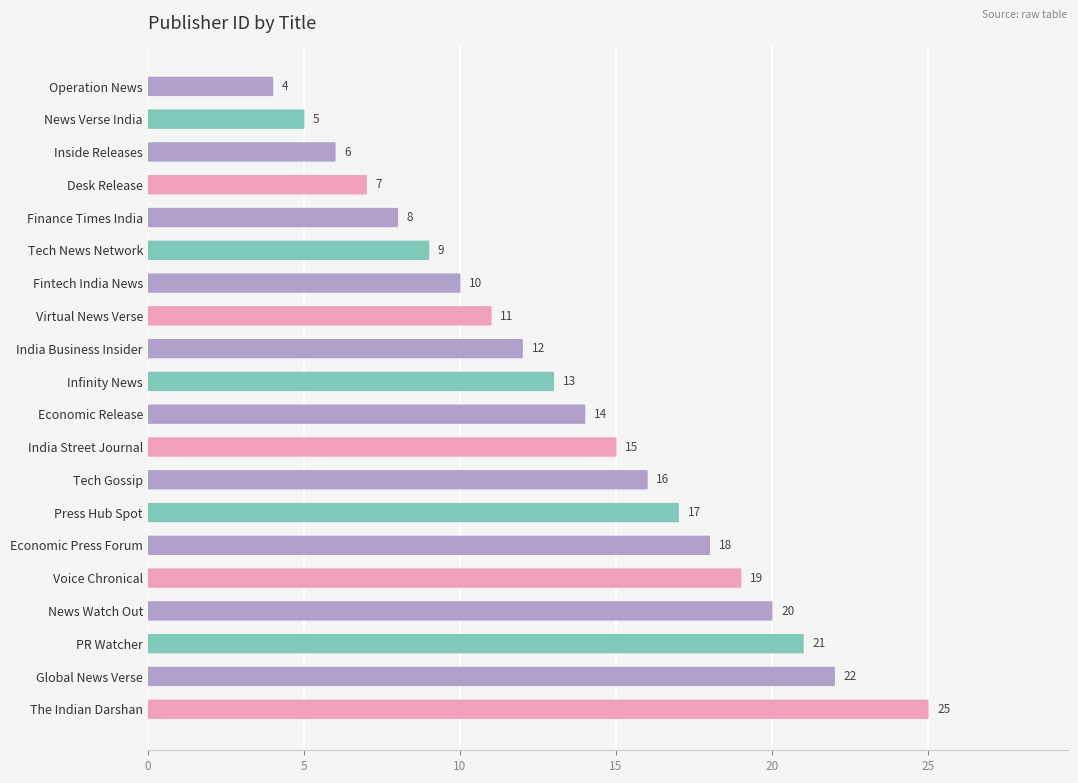

Count the number of values greater than 14.

9